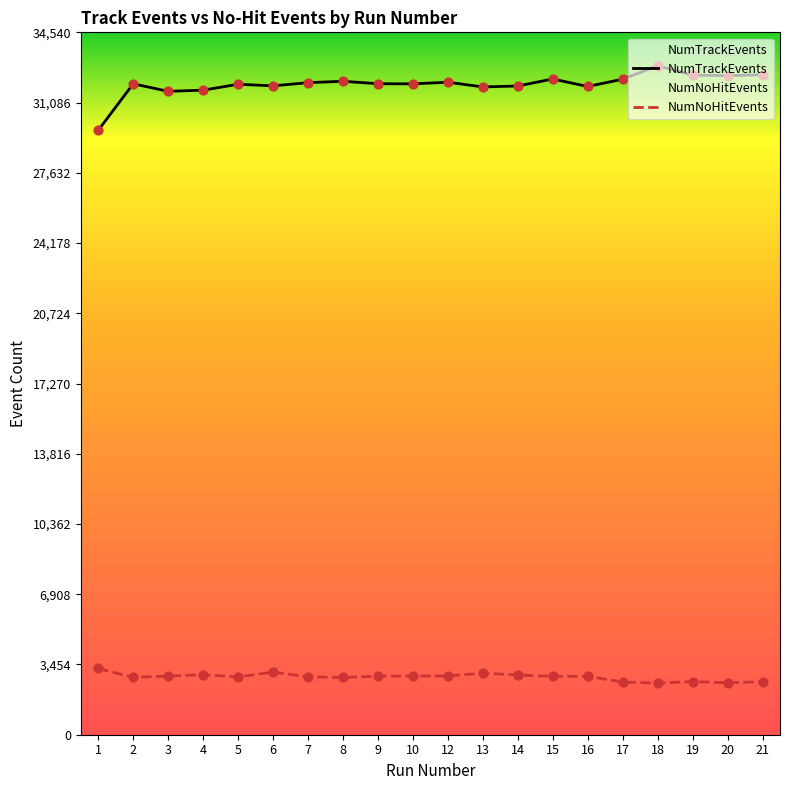

What are all the series names shown in the legend?

NumTrackEvents, NumNoHitEvents